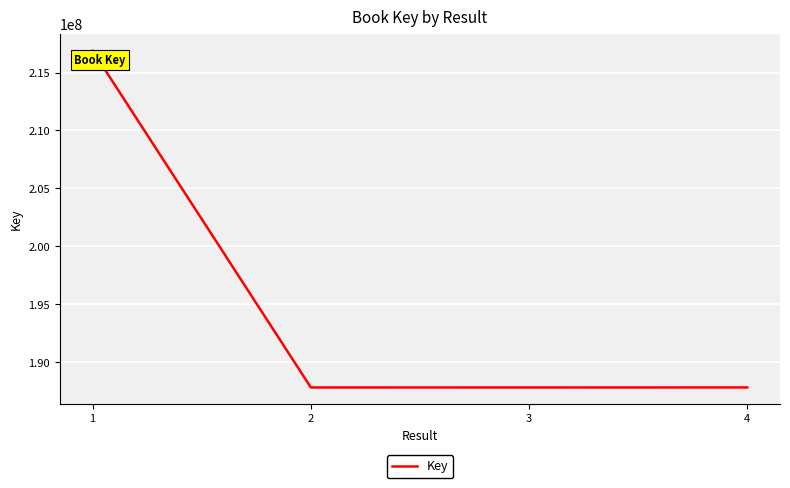

Which label corresponds to the largest value in the chart?

1